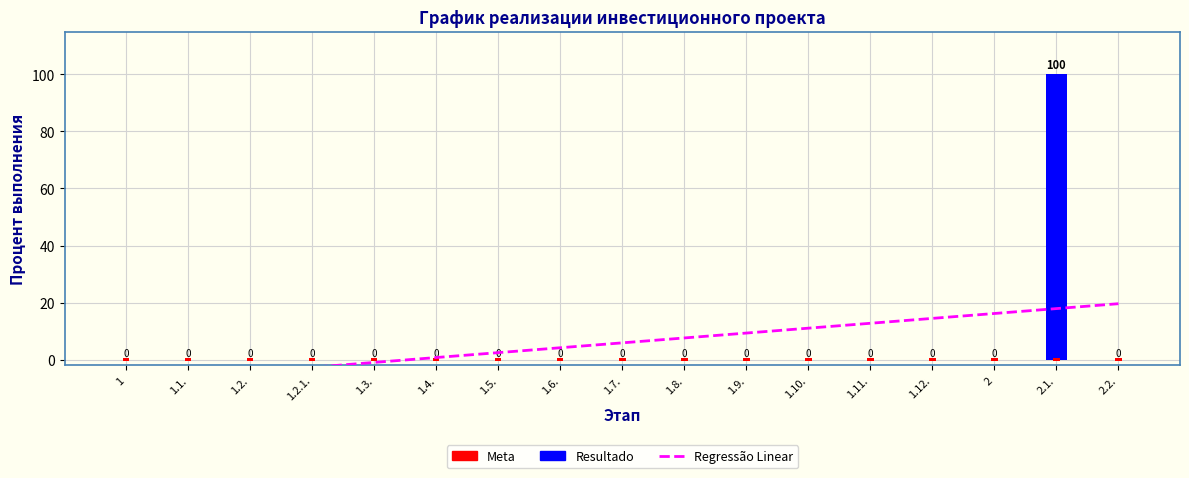

At which label is the value closest to 50?

1